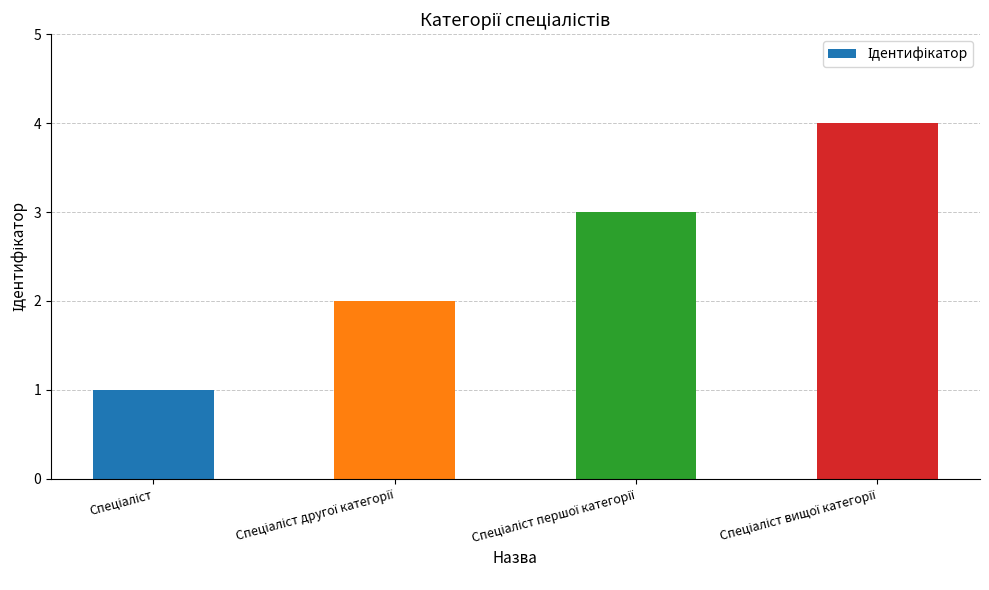

What is the sum of all values?

10